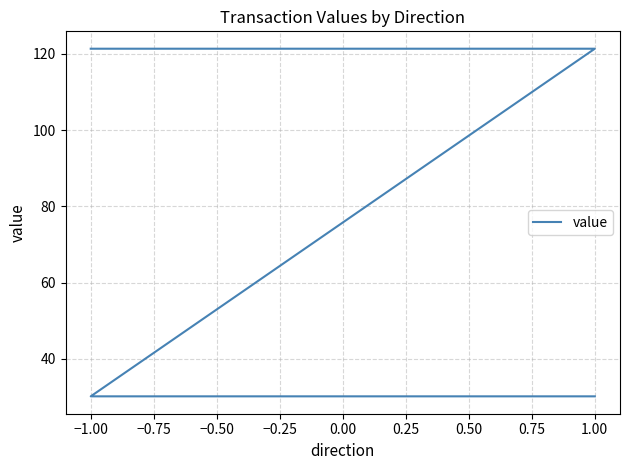

Between −0.50 and −1.00, which is larger?

−1.00